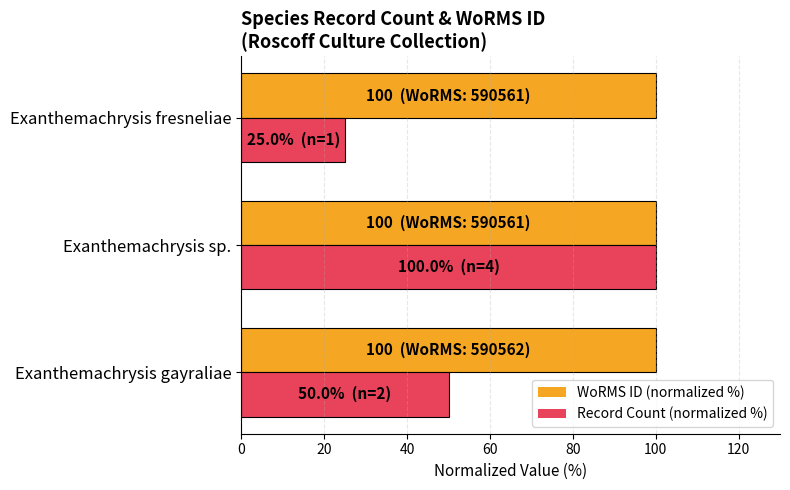

How many categories are shown in the chart?

3